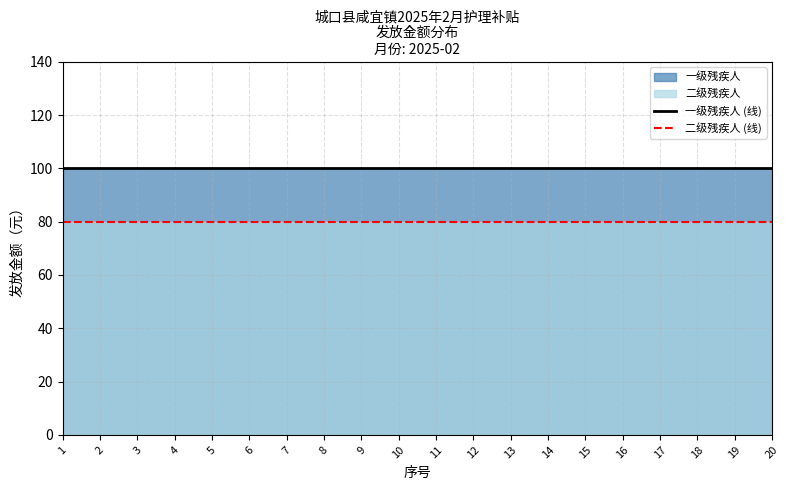

Where is 二级残疾人 (线) nearest to the value 80?

1